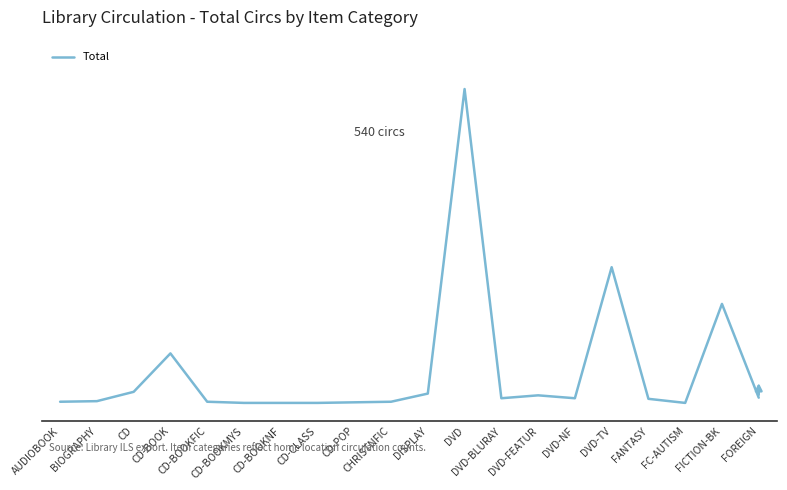

Does the chart have visible grid lines?

No